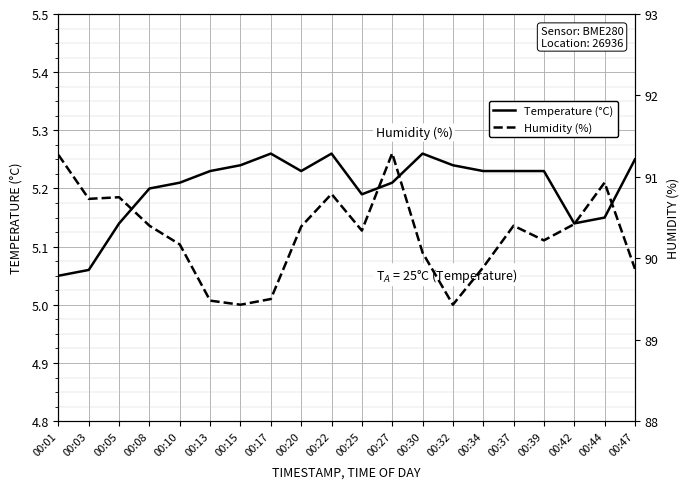

The value of Temperature (°C) at 00:25 is 5.2. True or false?

True